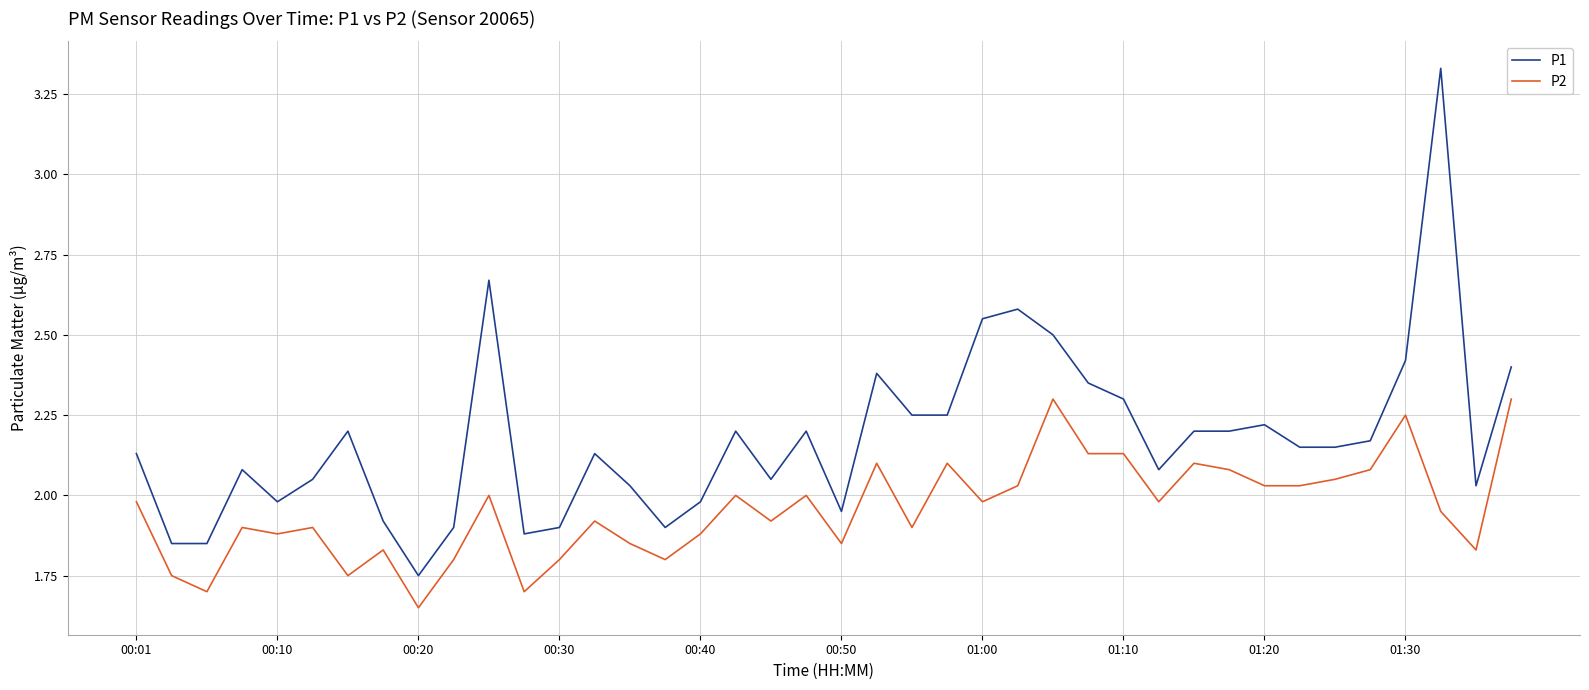

List the series in order of their overall mean, highest first.

P1, P2